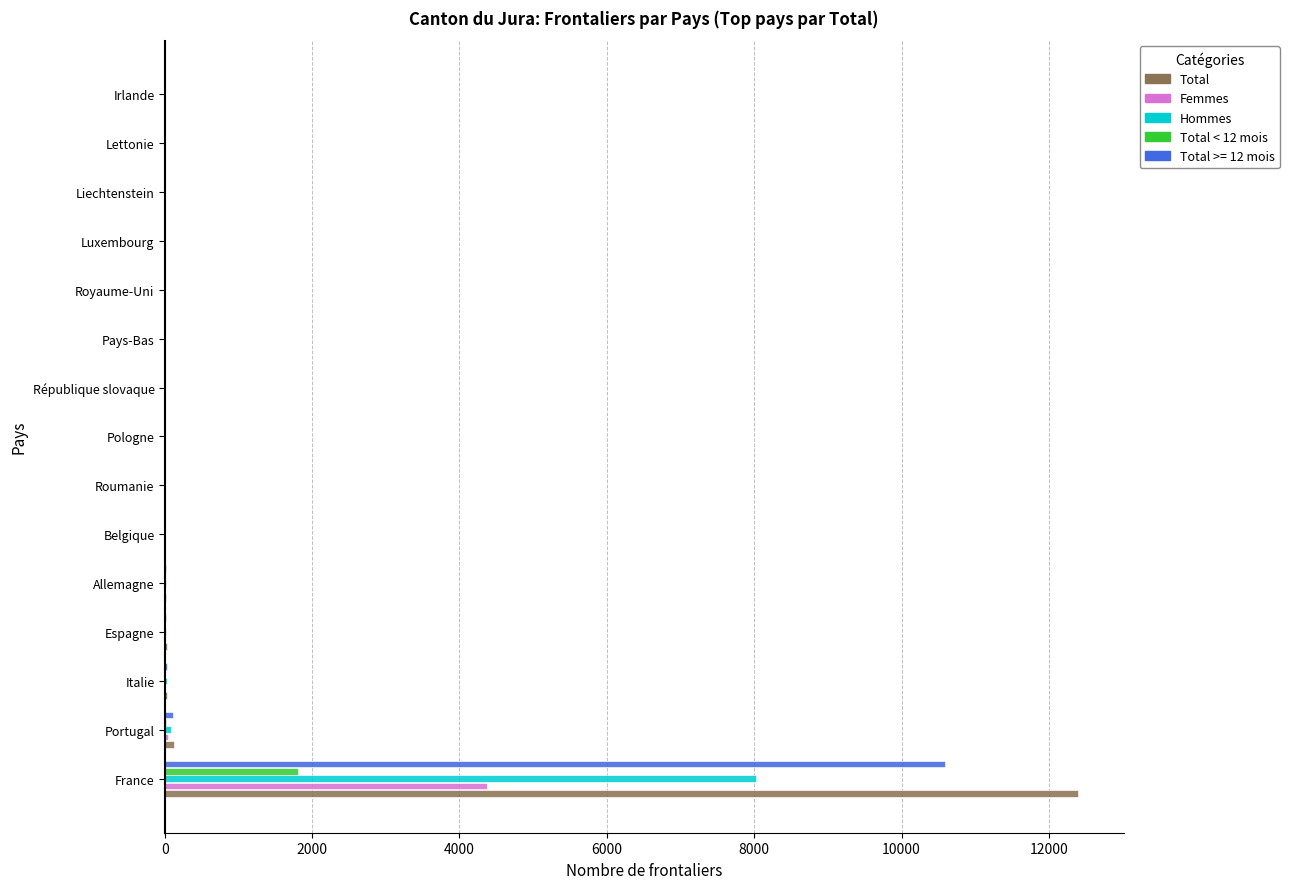

What is the total value across all series at Irlande?

2